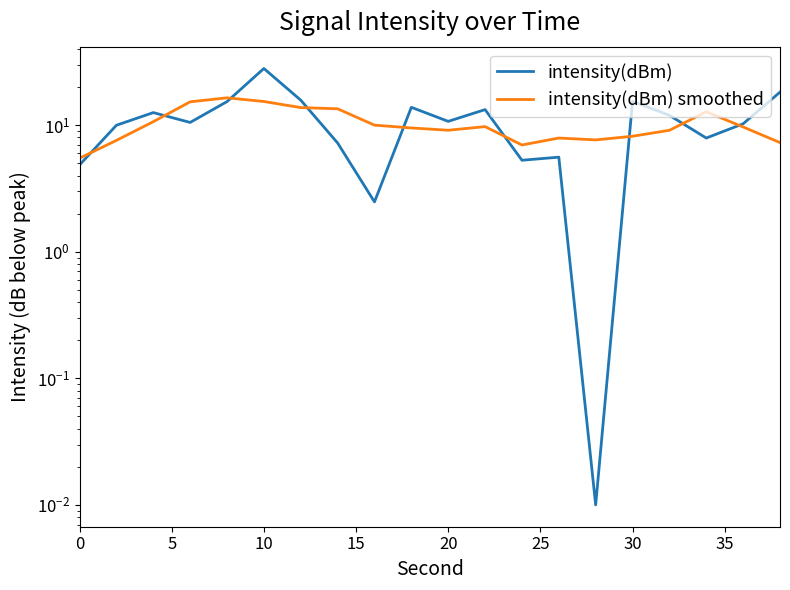

List the series in order of their peak value, lowest first.

intensity(dBm) smoothed, intensity(dBm)